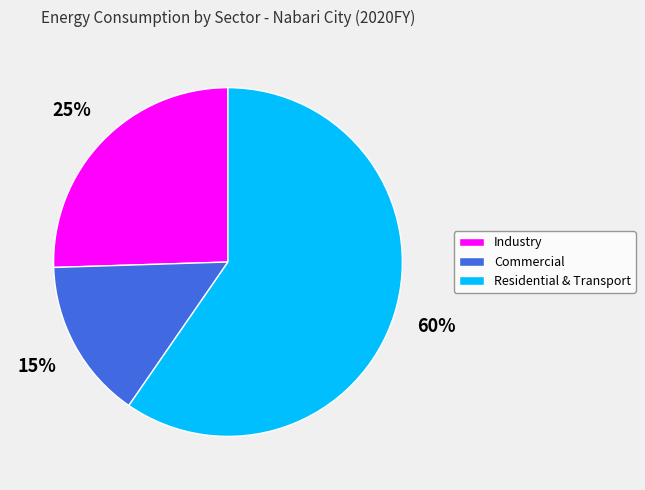

Do Industry and Residential & Transport together represent more than half of the pie?

Yes